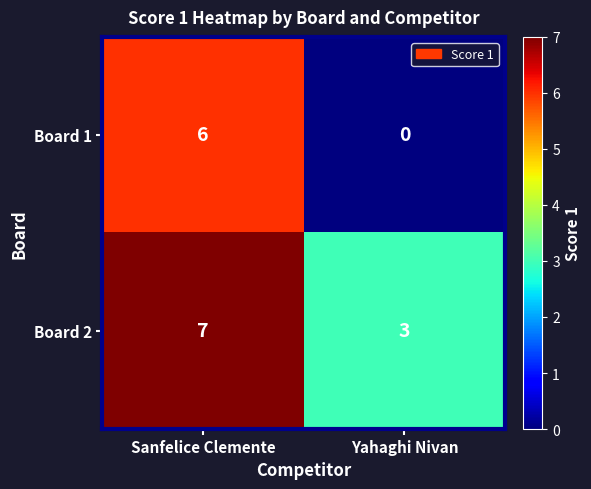

What is the difference between the highest and lowest values at Yahaghi Nivan?

3